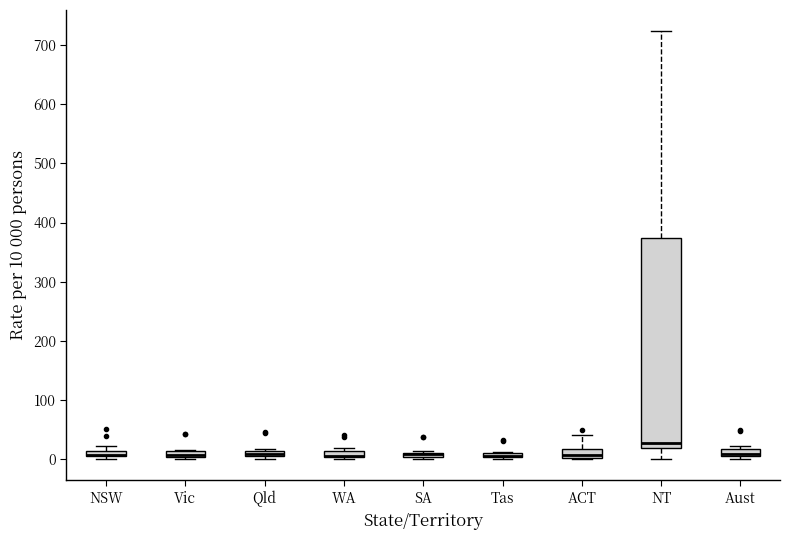

Where is the upper edge of the box for WA on the y-axis? The values are not printed on the chart, so give them approximately, as read against the axis.

10